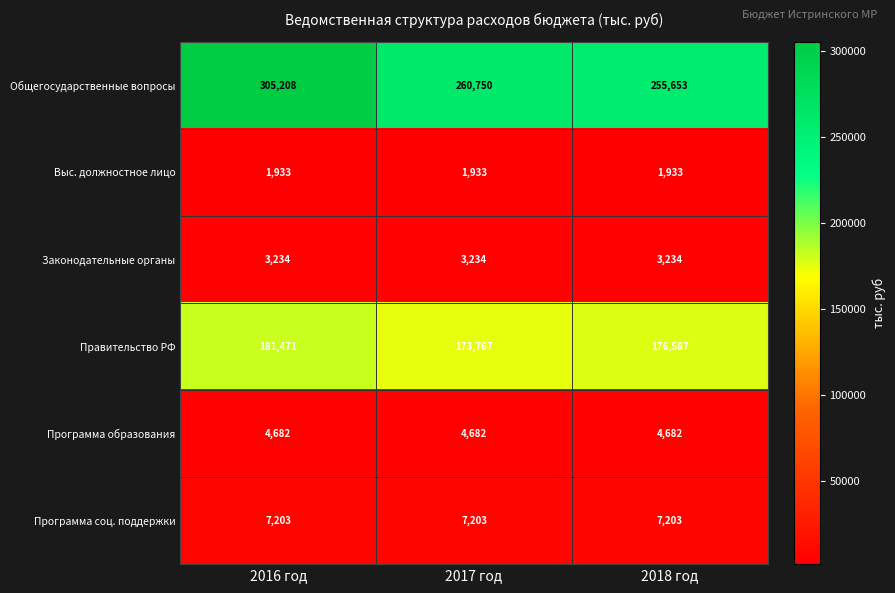

Where does the Общегосударственные вопросы series first go above 260750?

2016 год